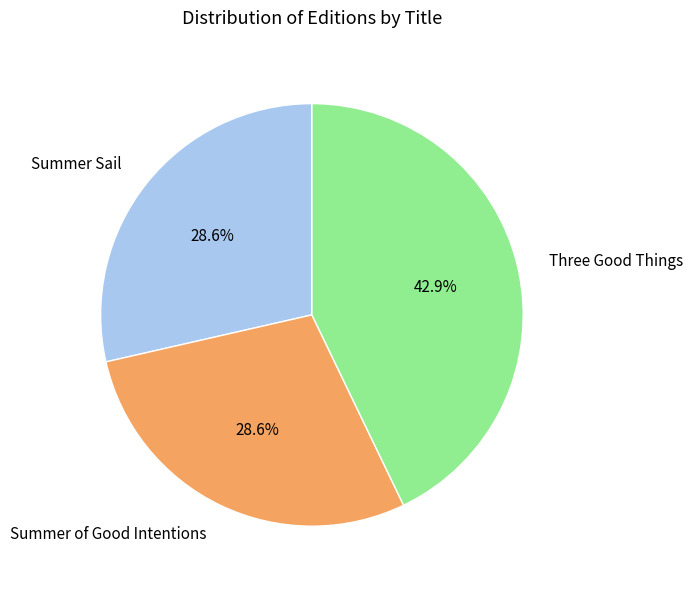

To the nearest percent, what is the average slice percentage?

33%